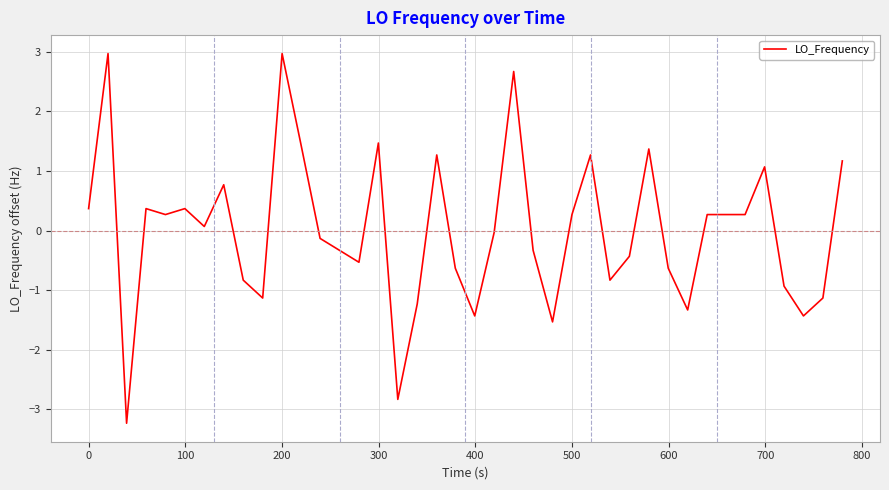

True or false: there are more than 0 points higher than both neighbors.

True